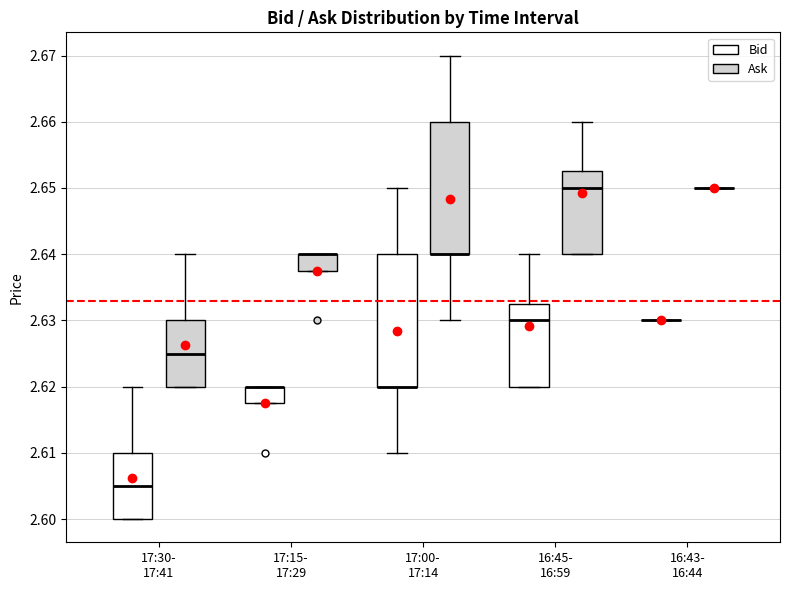

Where is the upper edge of the box for 17:00- 17:14 (Ask) on the y-axis? The values are not printed on the chart, so give them approximately, as read against the axis.

2.660